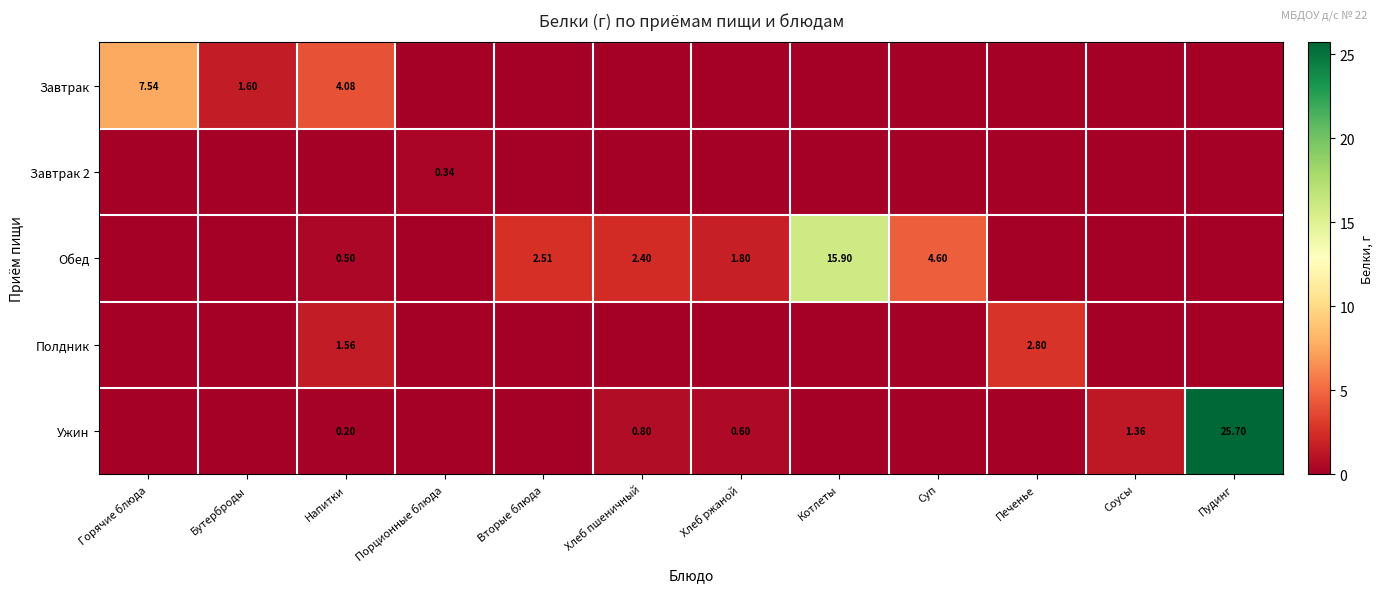

At which category does the chart reach its peak across all series?

Пудинг